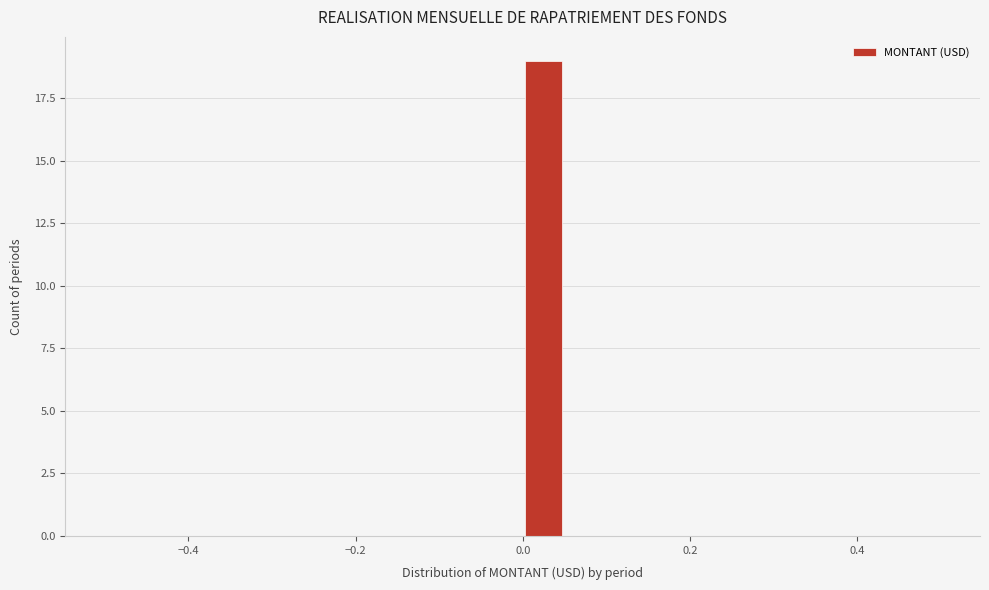

Around what value on the x-axis is the tallest bar? Give the approximate position of its centre, as read against the axis.

0.02